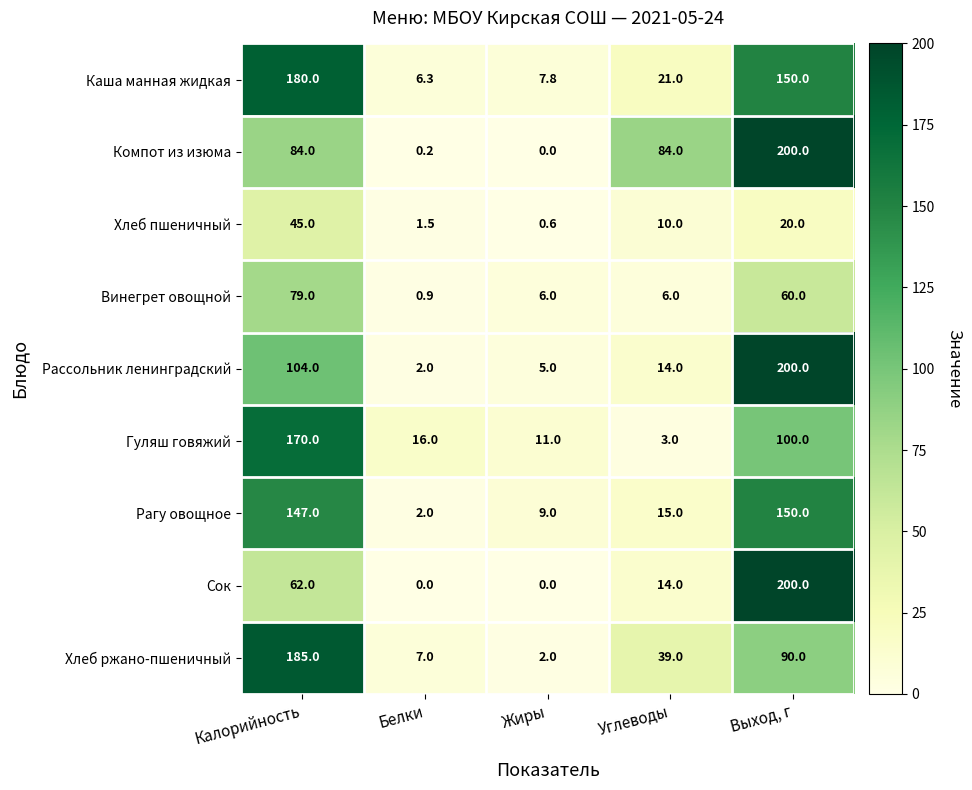

What is the average value of the Хлеб пшеничный series?

15.4